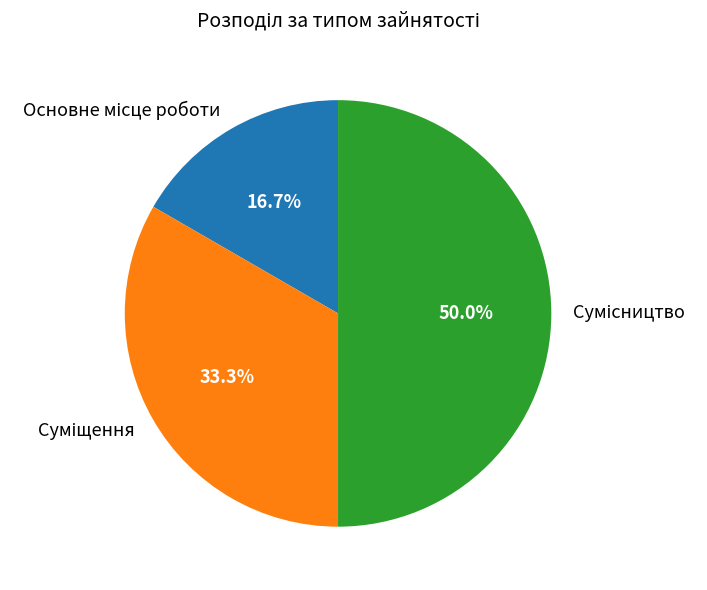

How many segments does this pie chart have?

3